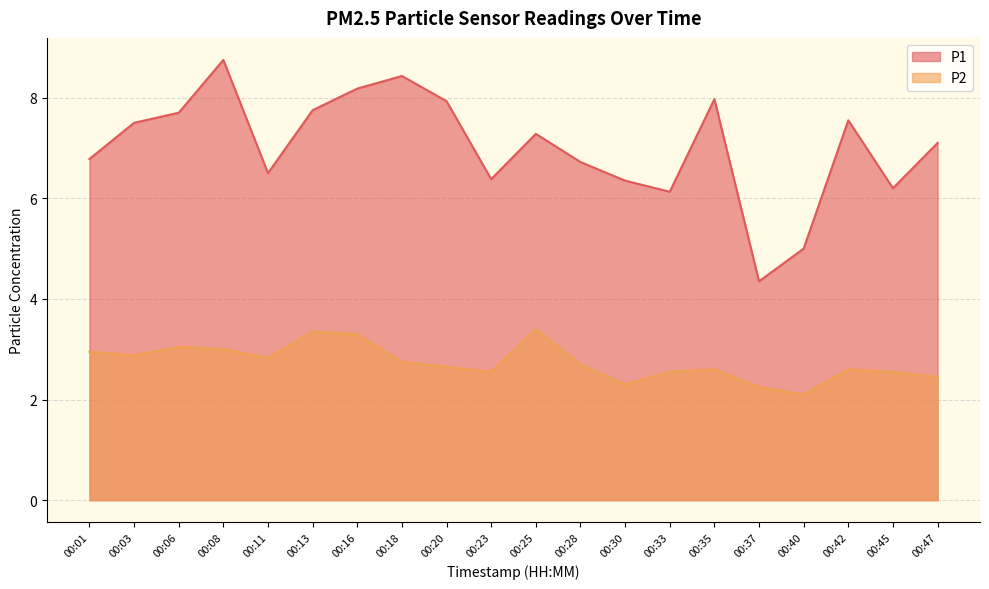

How many lines are shown in the chart?

2